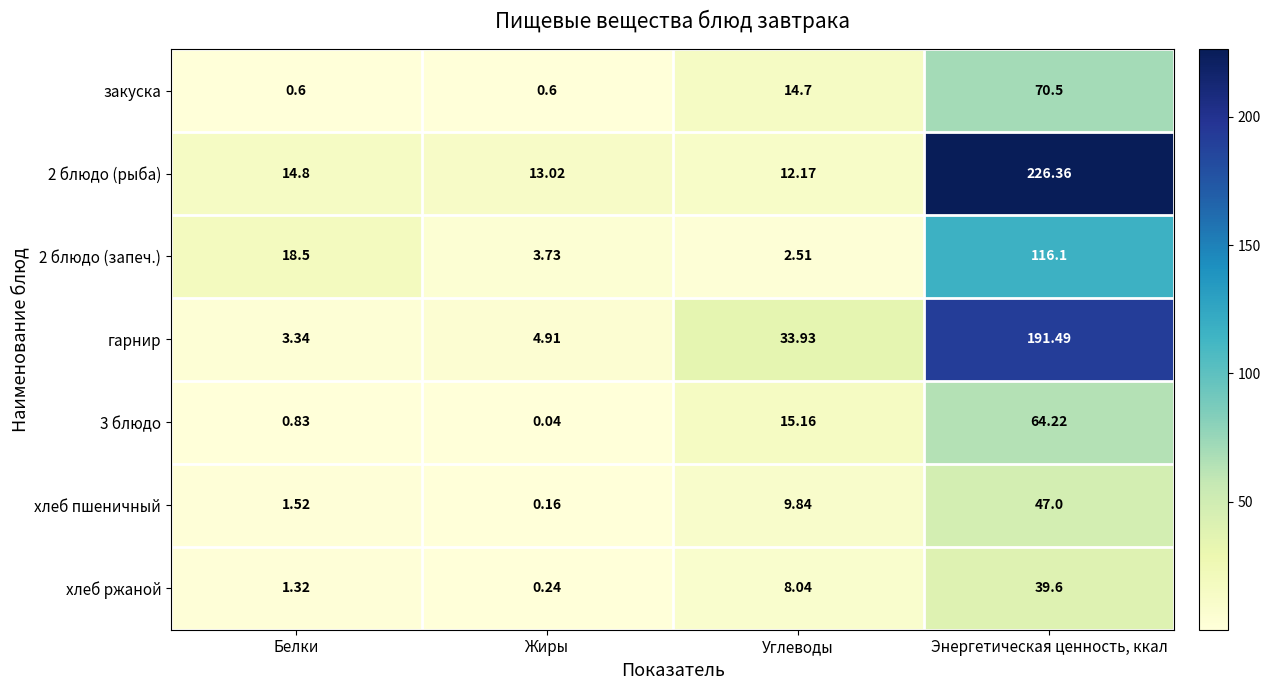

List the series in order of their peak value, lowest first.

хлеб ржаной, хлеб пшеничный, 3 блюдо, закуска, 2 блюдо (запеч.), гарнир, 2 блюдо (рыба)